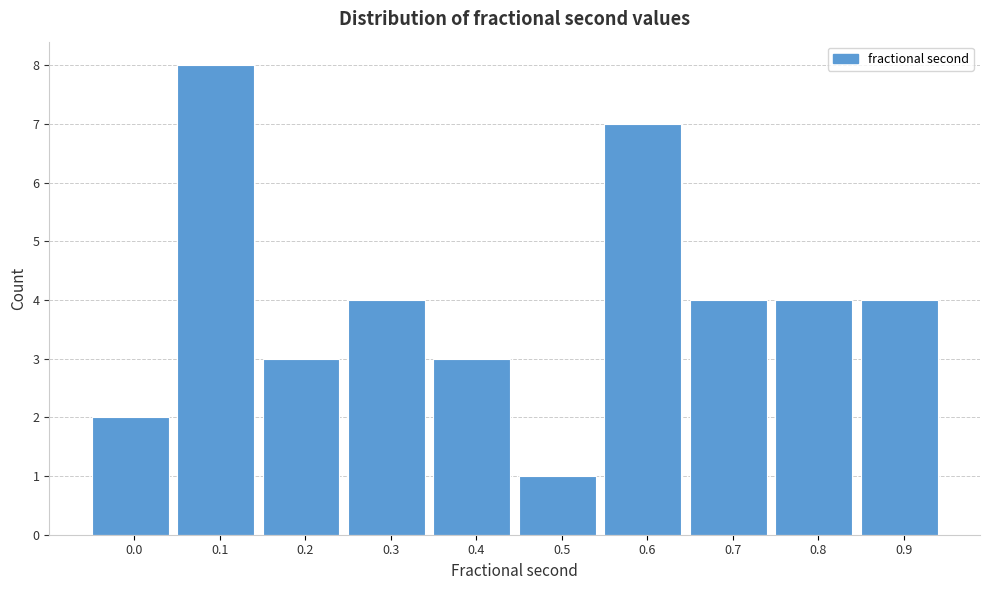

Reading right to left, list all the values displayed in this chart.

4	4	4	7	1	3	4	3	8	2